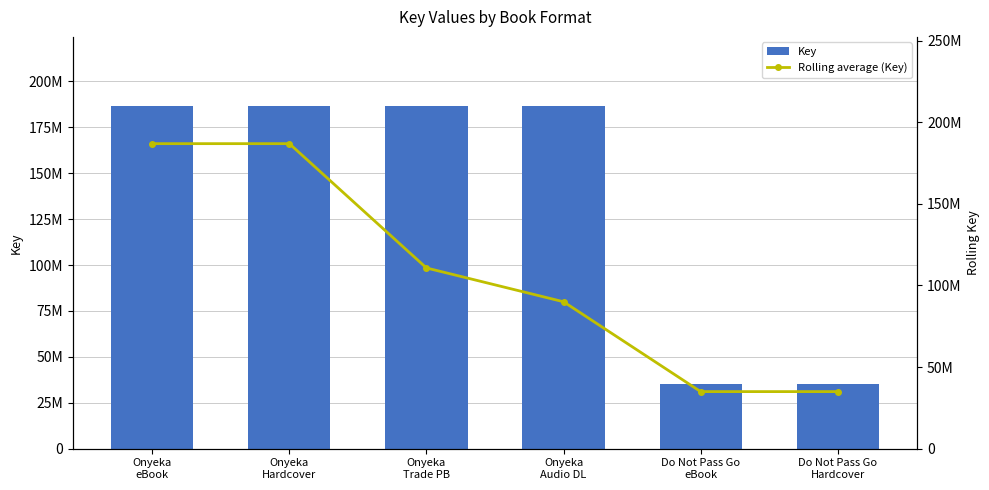

Between Onyeka
eBook and Onyeka
Trade PB, which is larger?

Onyeka
eBook